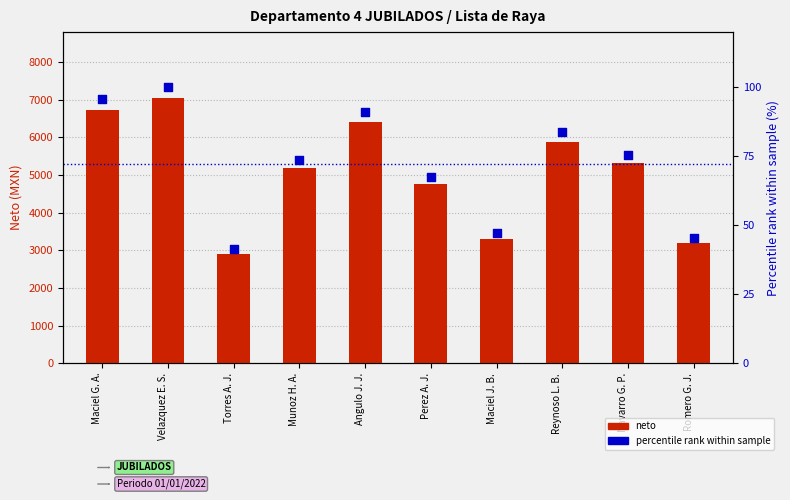

At which category is the sum across all series the highest?

Velazquez E. S.